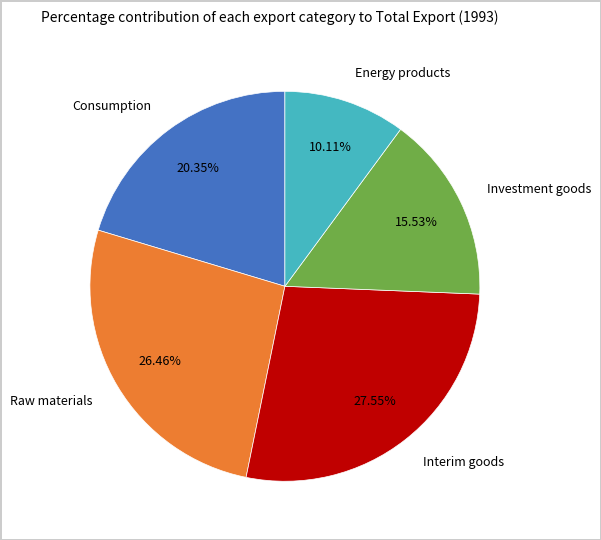

True or false: Raw materials accounts for 41% of the total.

False